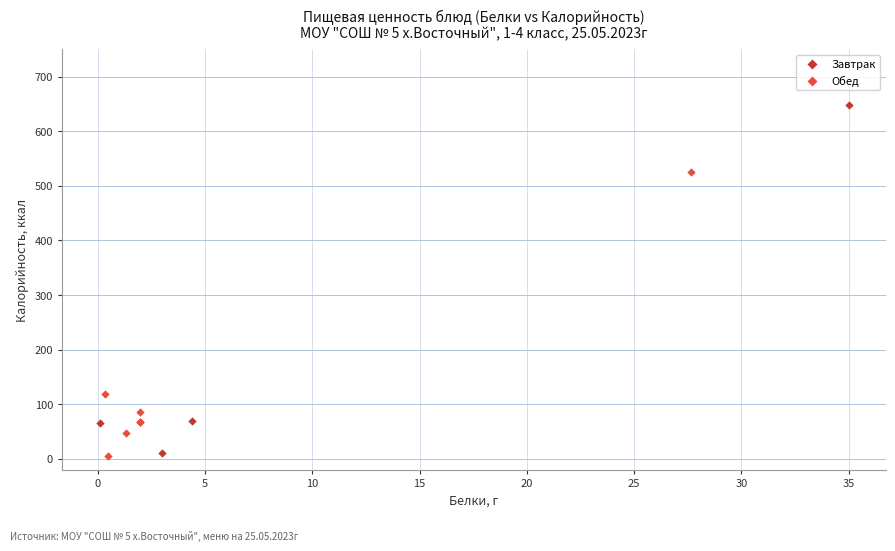

Which series contains the highest Y value?

Завтрак